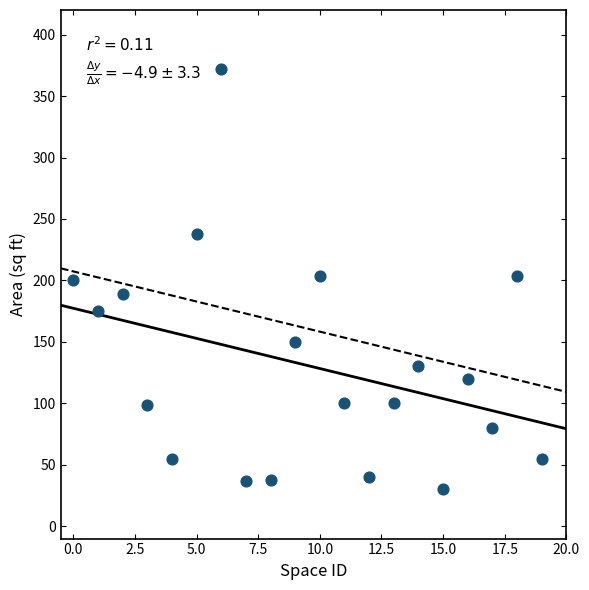

What is the range of Y values (max minus min)?

342